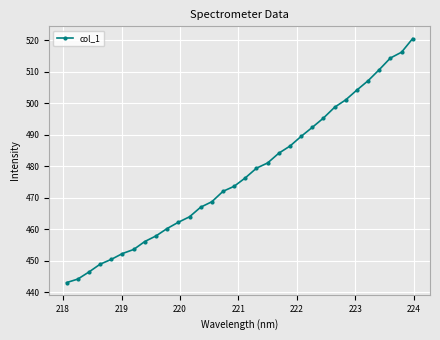

What is the value of the 17th point from the left?

476.3